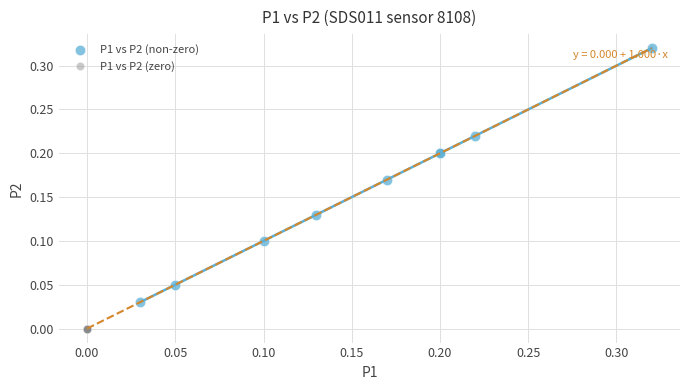

What are all the series names shown in the legend?

P1 vs P2 (non-zero), P1 vs P2 (zero)